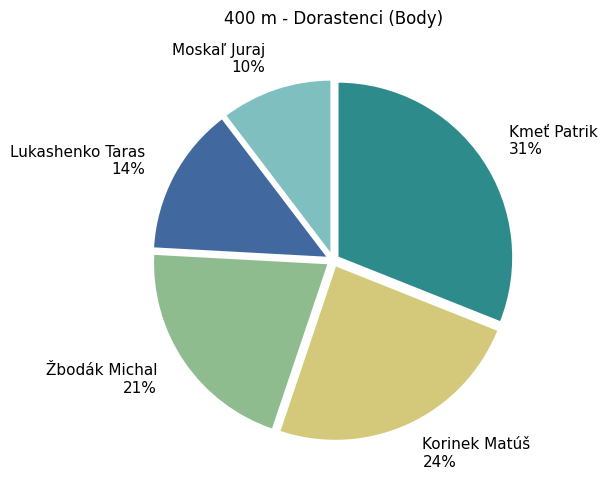

Count the number of slices in the pie.

5